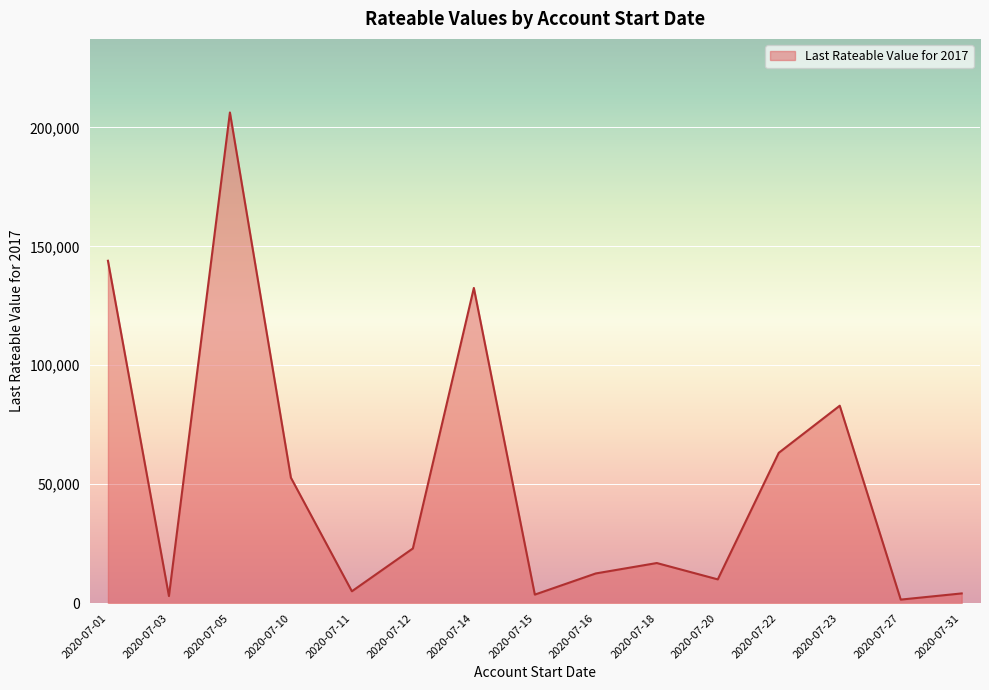

The chart shows a value of 12500 at 2020-07-16. True or false?

True